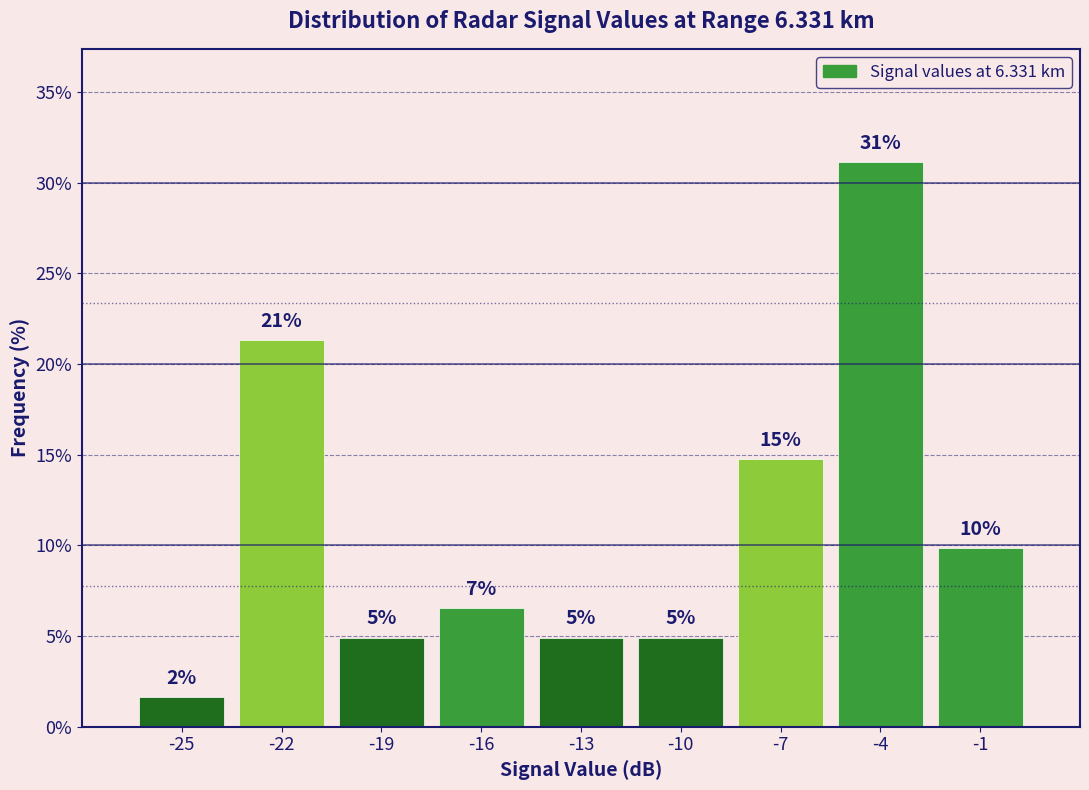

How many bars are there in total?

9